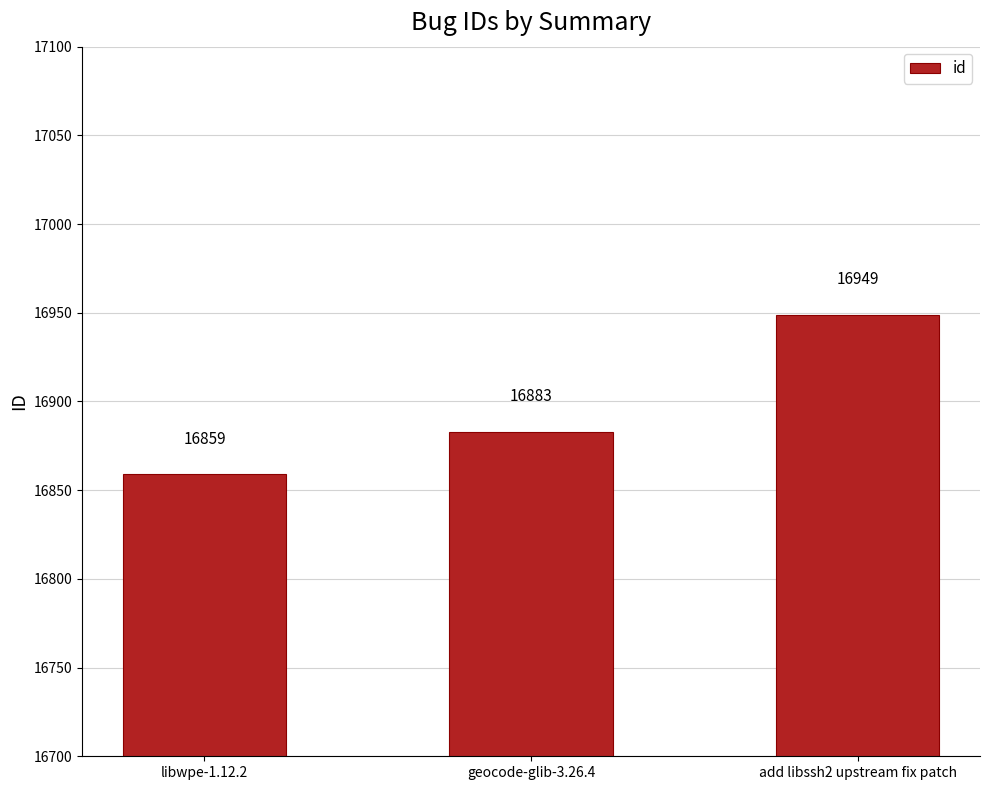

What is the value of the 3rd bar from the left?

16949